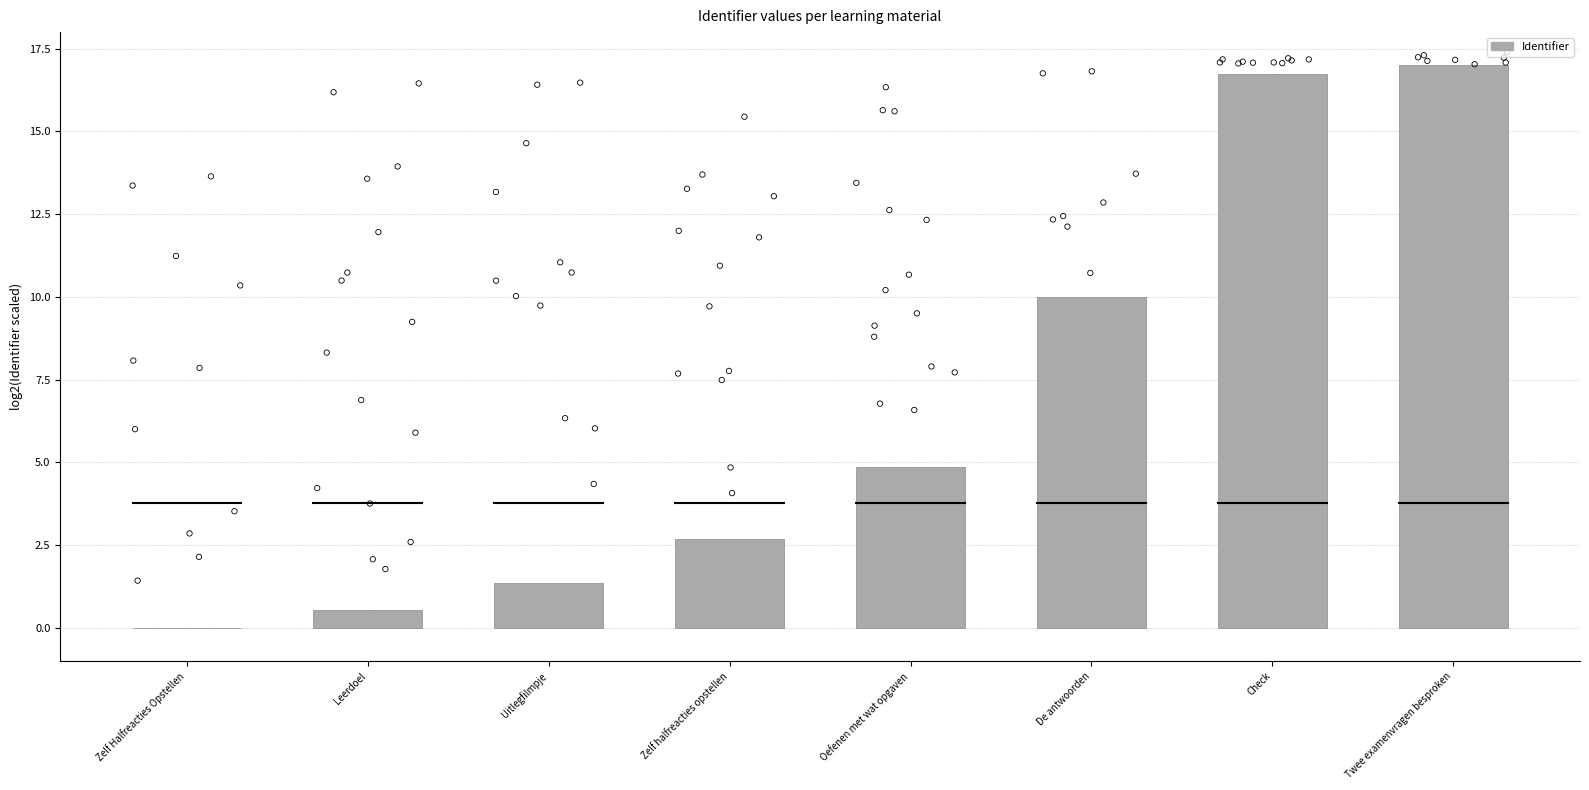

Which has a higher value, Leerdoel or Check?

Check